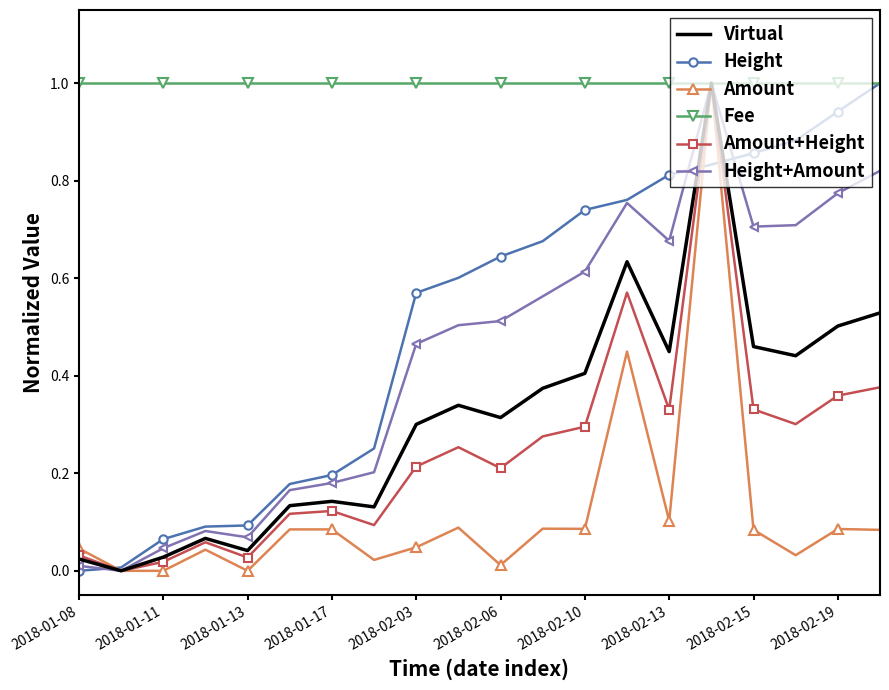

Which series has the largest total across all categories?

Fee